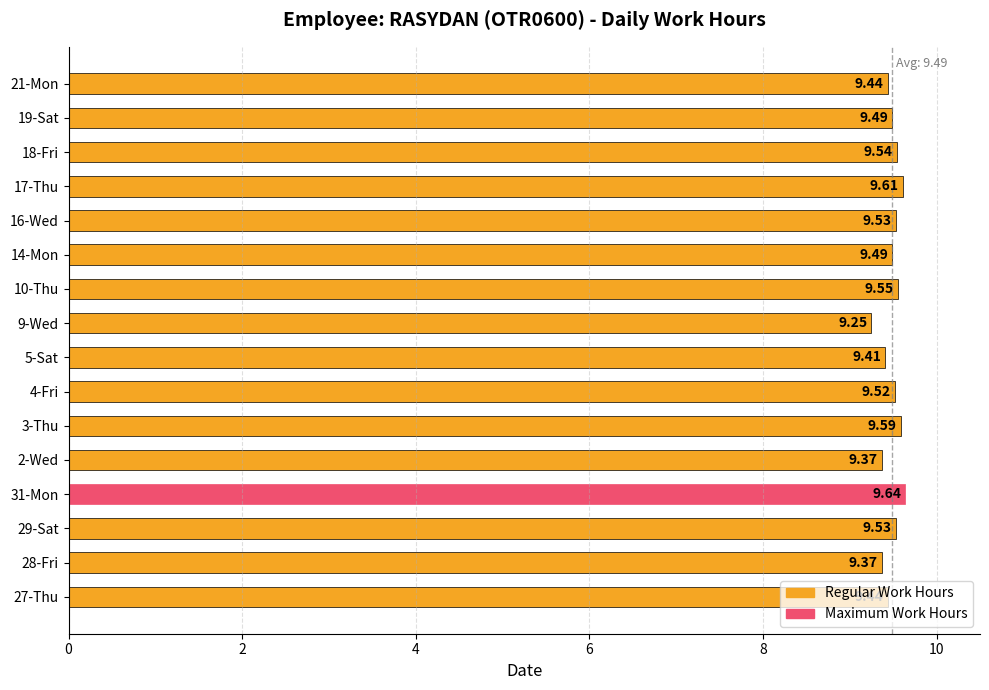

Count the values in the range 9 to 10.

16